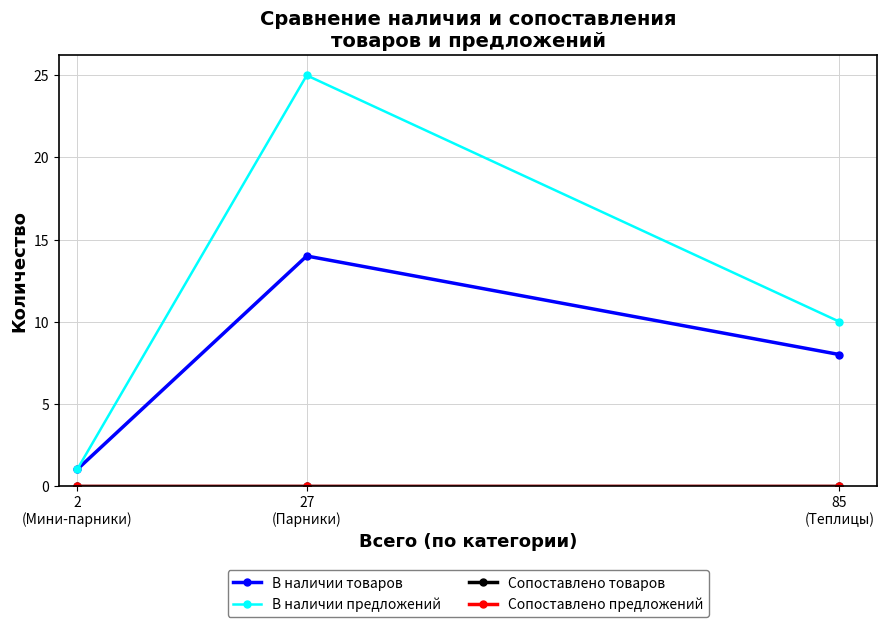

At 27
(Парники), list the series in order from smallest to largest.

Сопоставлено товаров, Сопоставлено предложений, В наличии товаров, В наличии предложений